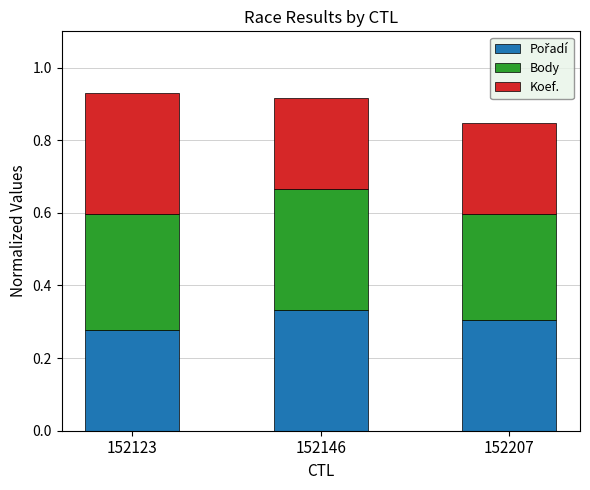

What is the total value across all series at 152146?

0.9